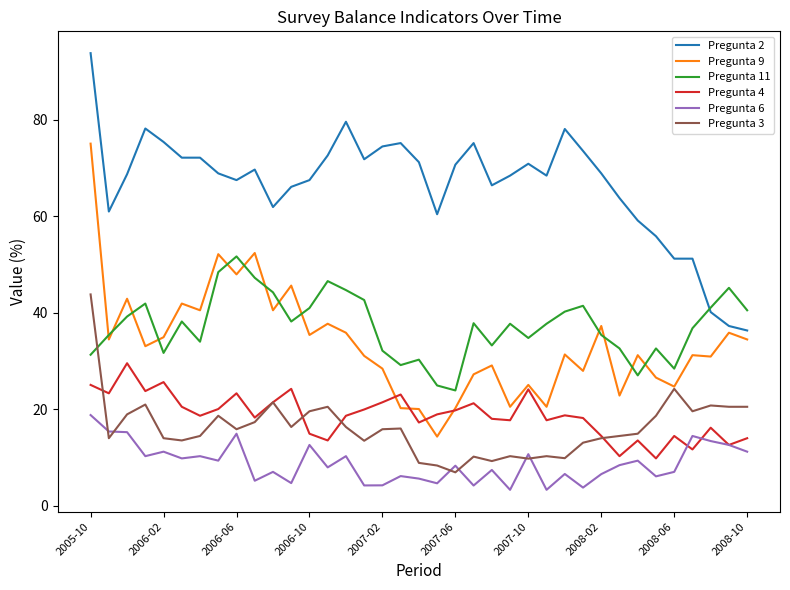

Which series has the largest total across all categories?

Pregunta 2